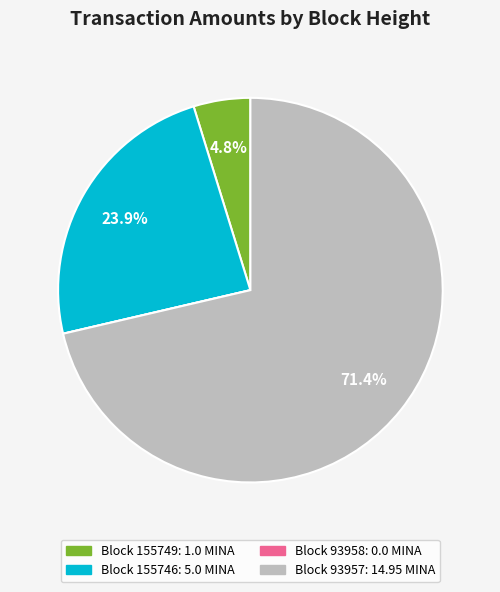

Does any single category account for the majority?

Yes